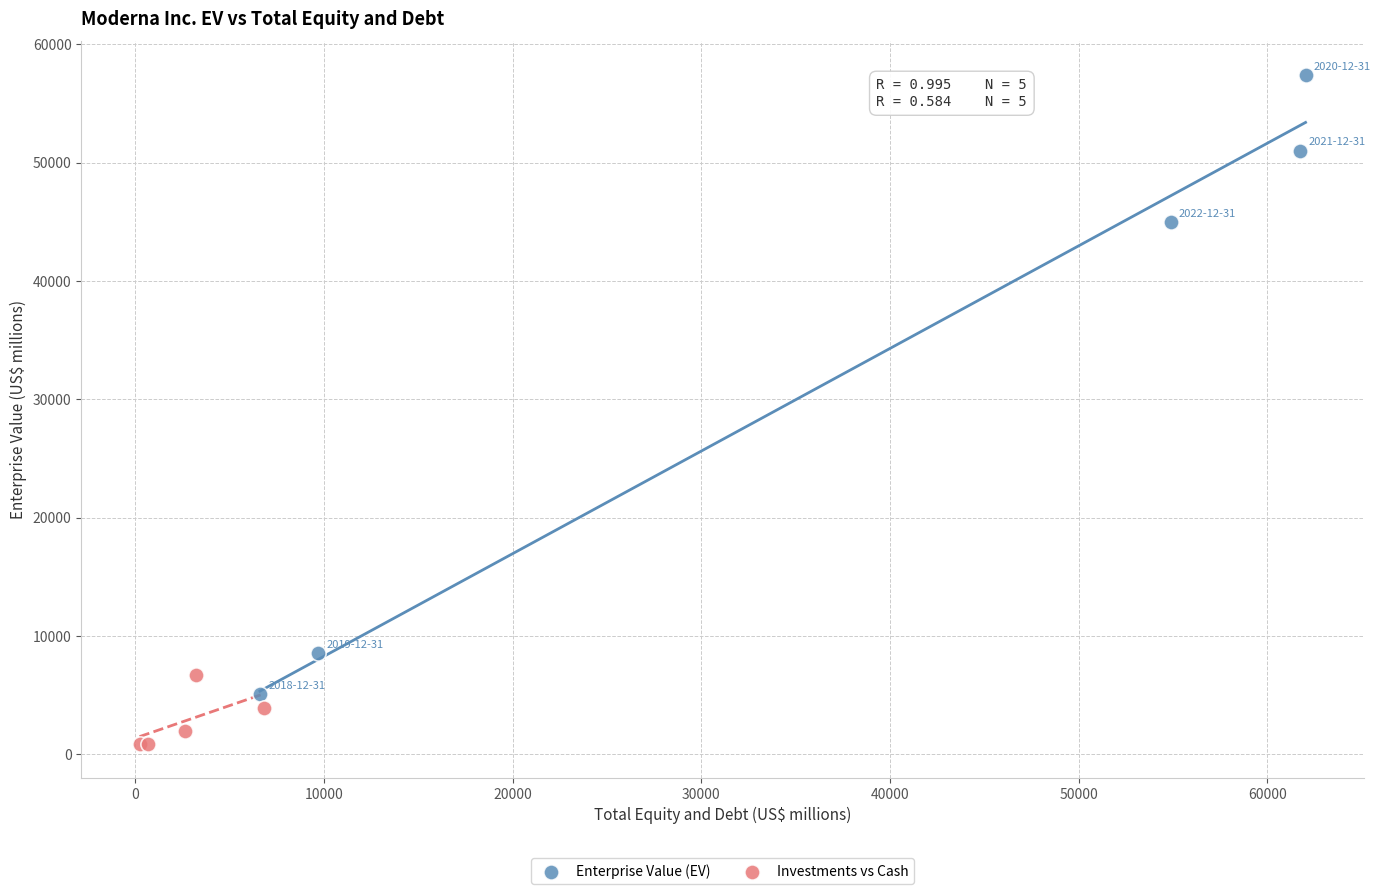

Which series reaches the minimum Y coordinate?

Investments vs Cash